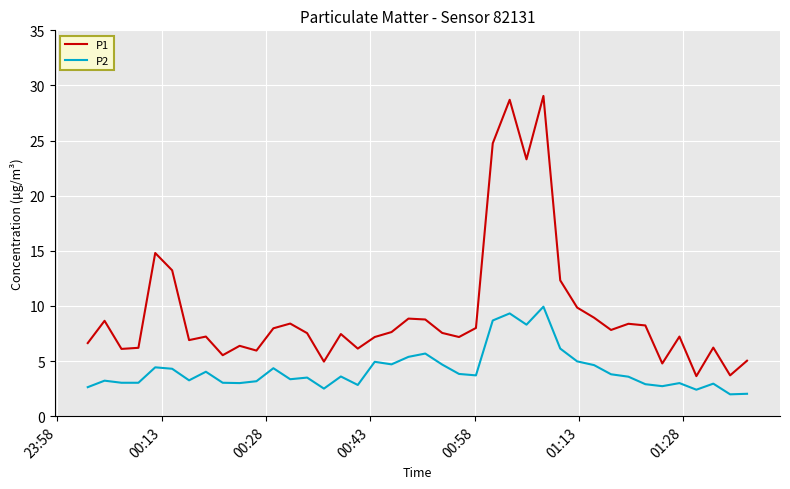

What is the average value of the P1 series?

9.4